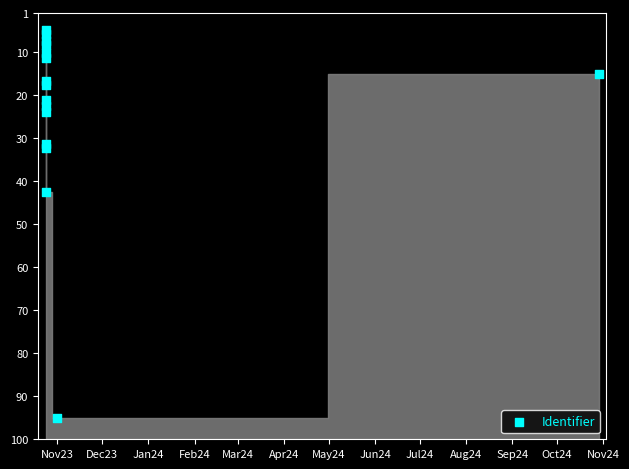

What Y value in the scatter plot is closest to 50?

42.7